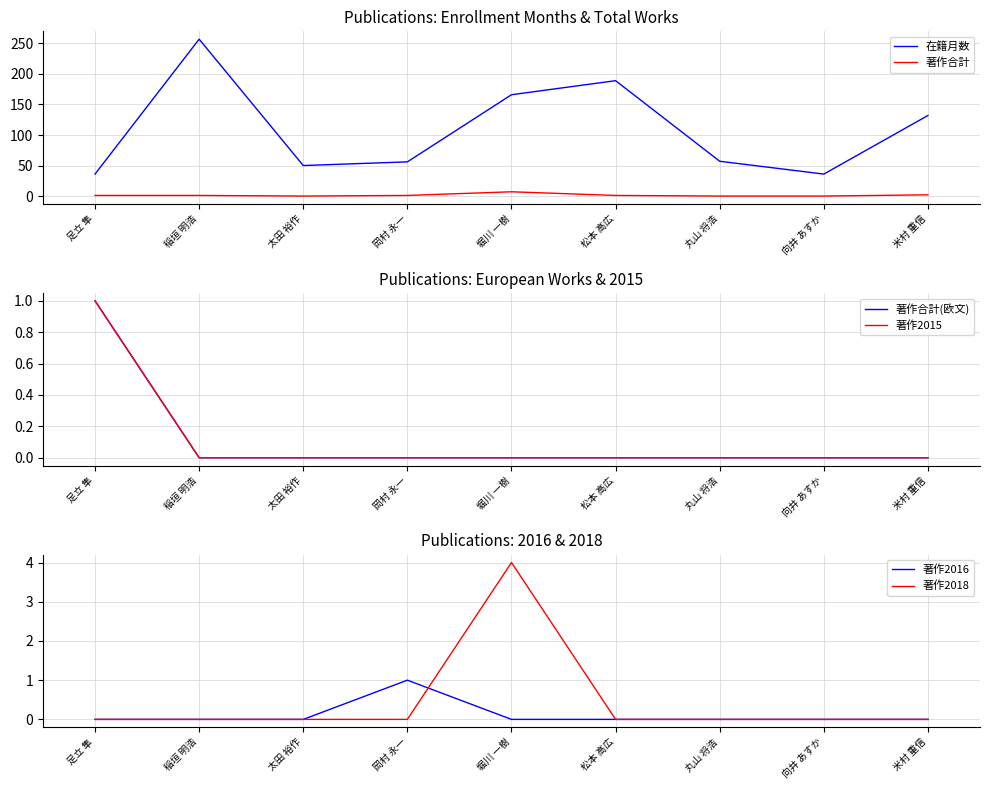

At which label does 著作合計 first exceed 1?

堀川 一樹